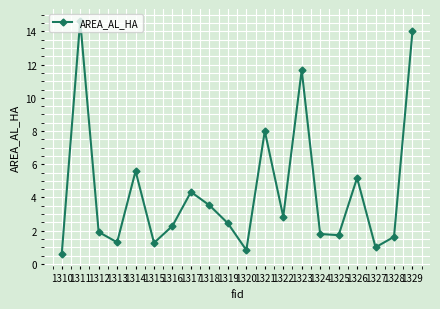

Reading right to left, what are all the values shown in this chart?

14.0	1.6	1.0	5.2	1.7	1.8	11.7	2.9	8.0	0.8	2.4	3.5	4.3	2.3	1.3	5.6	1.3	1.9	14.7	0.6